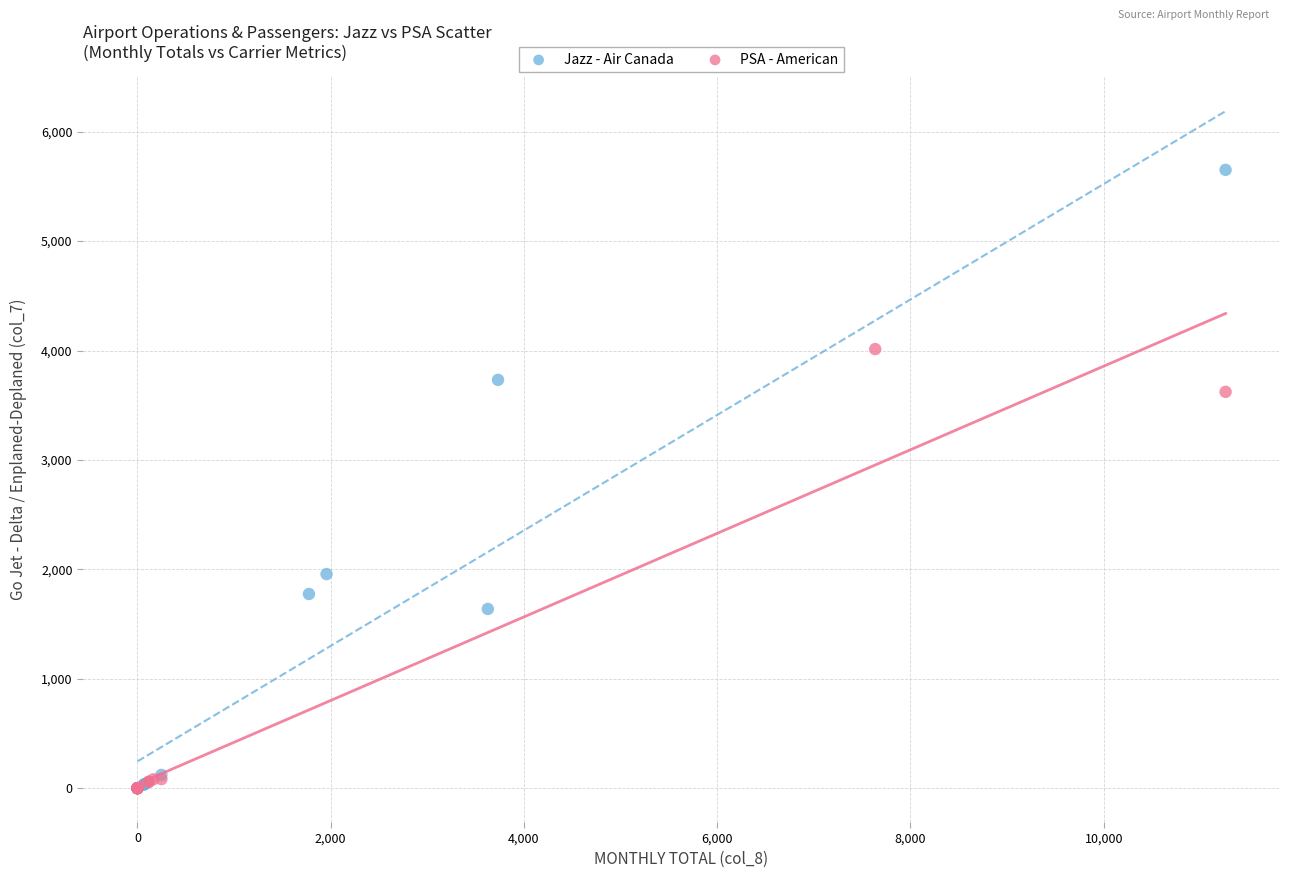

Which series reaches the maximum Y coordinate?

Jazz - Air Canada